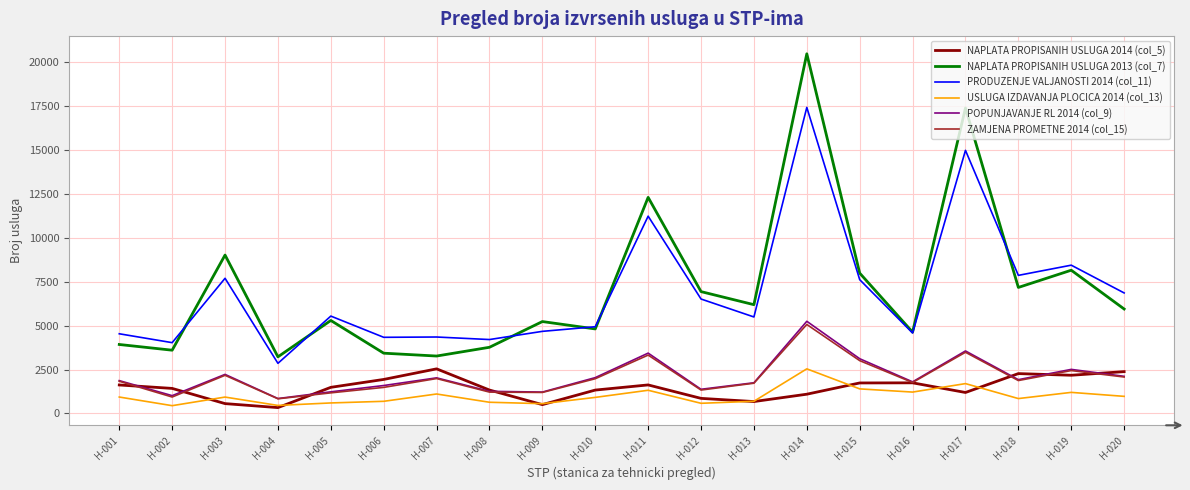

Count the number of categories in the chart.

20